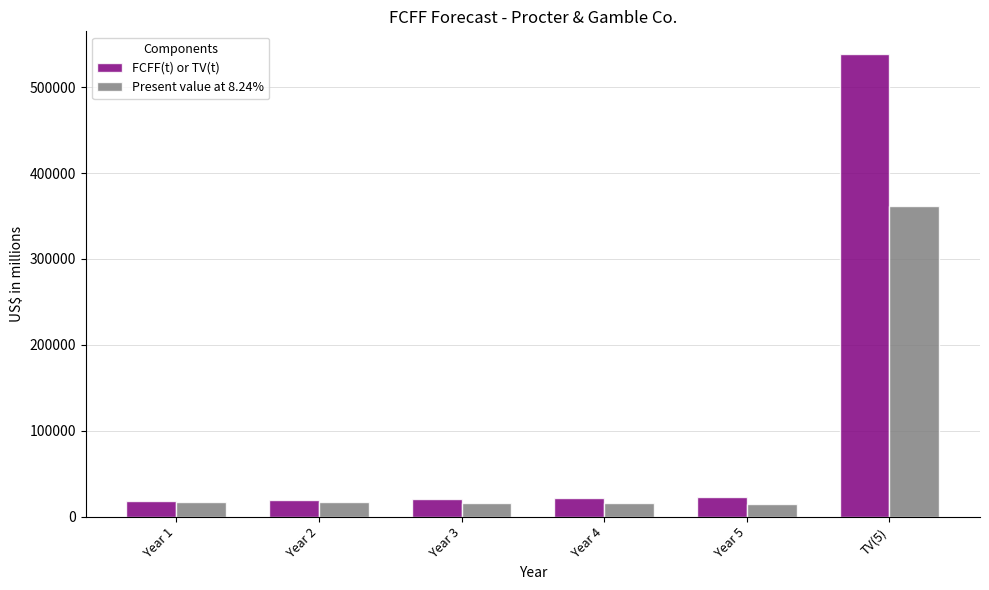

At which label does Present value at 8.24% first exceed 16729?

Year 1